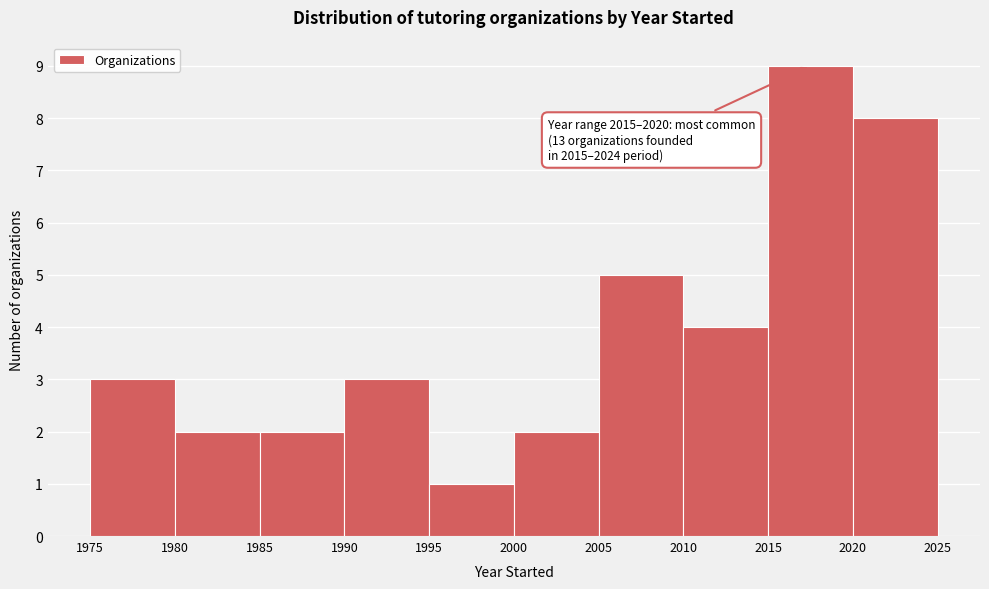

Which range on the x-axis has the tallest bar?

2015 to 2020